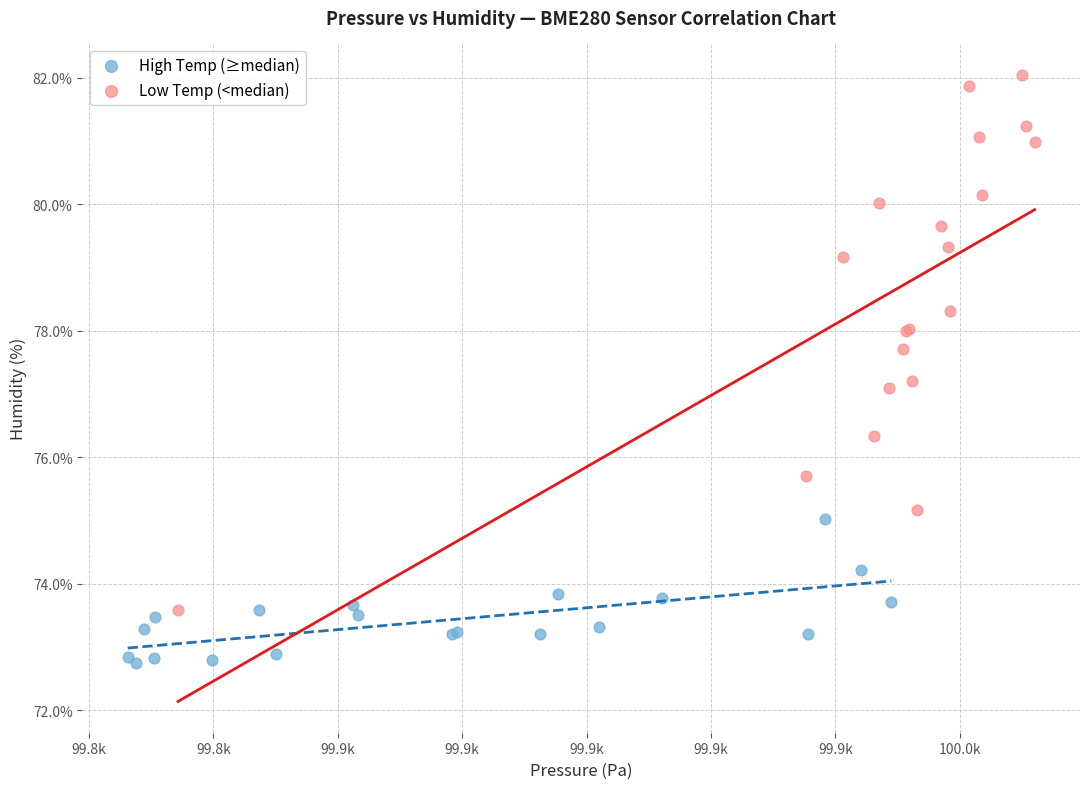

Which series reaches the maximum Y coordinate?

Low Temp (<median)